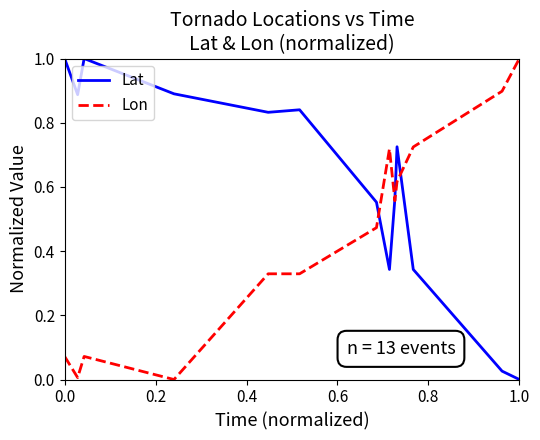

Rank the series by their average value, from lowest to highest.

Lon, Lat